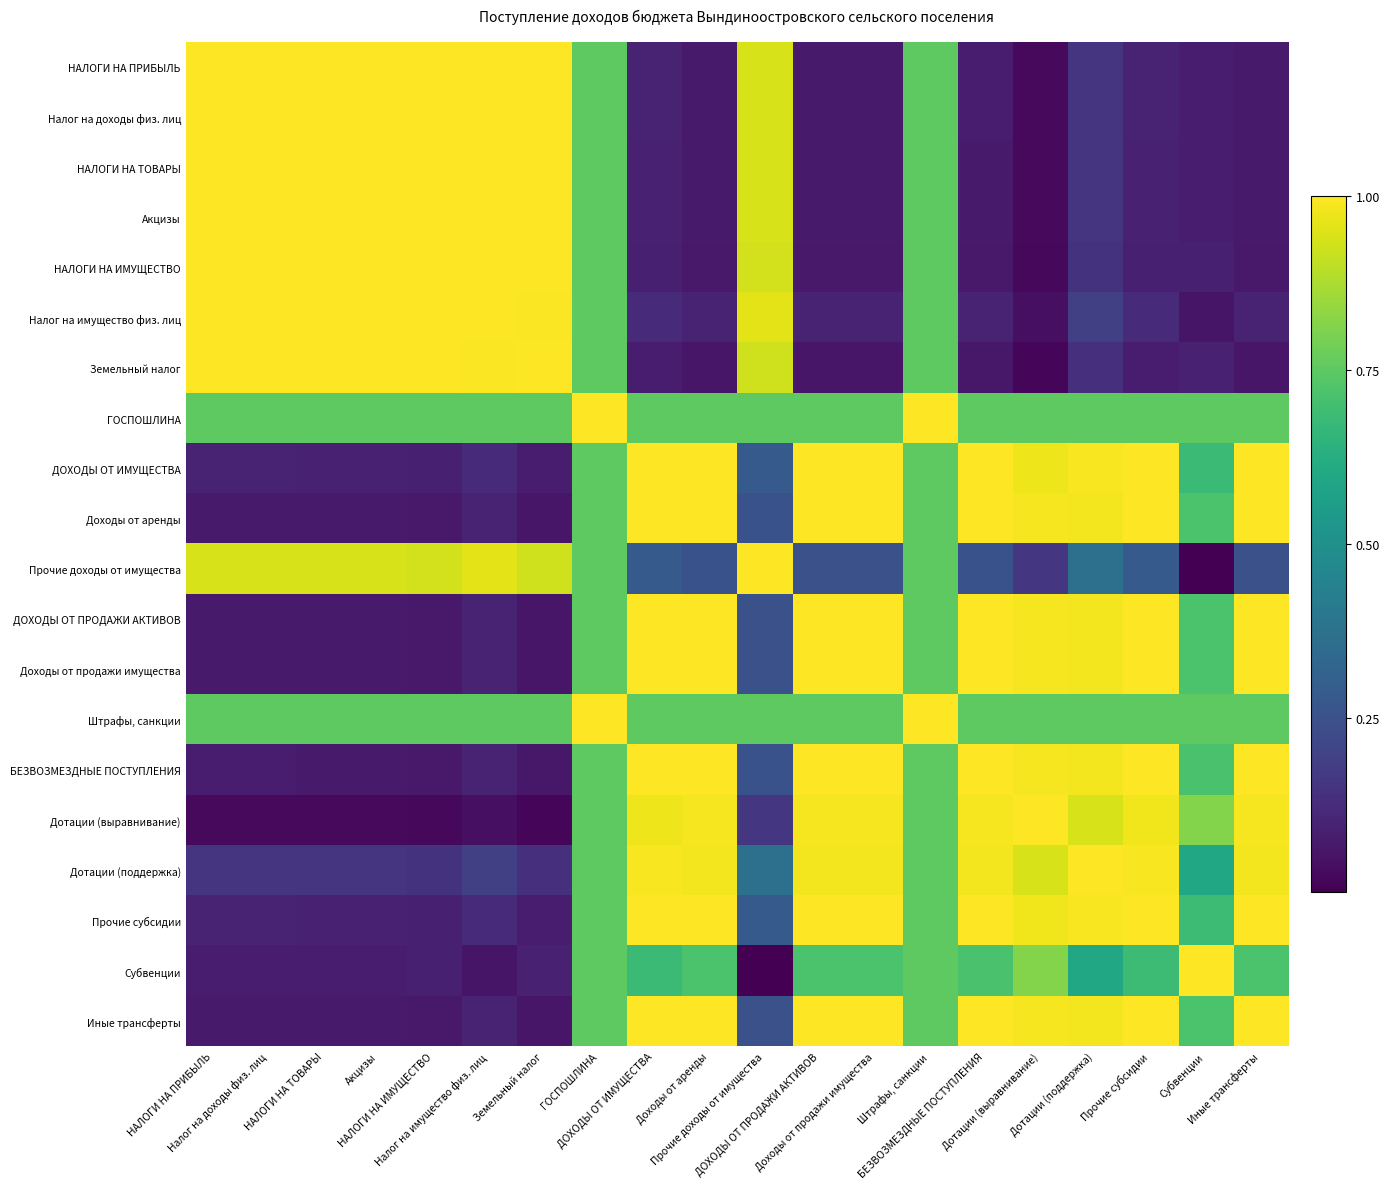

Which label corresponds to the largest value in the chart?

НАЛОГИ НА ПРИБЫЛЬ